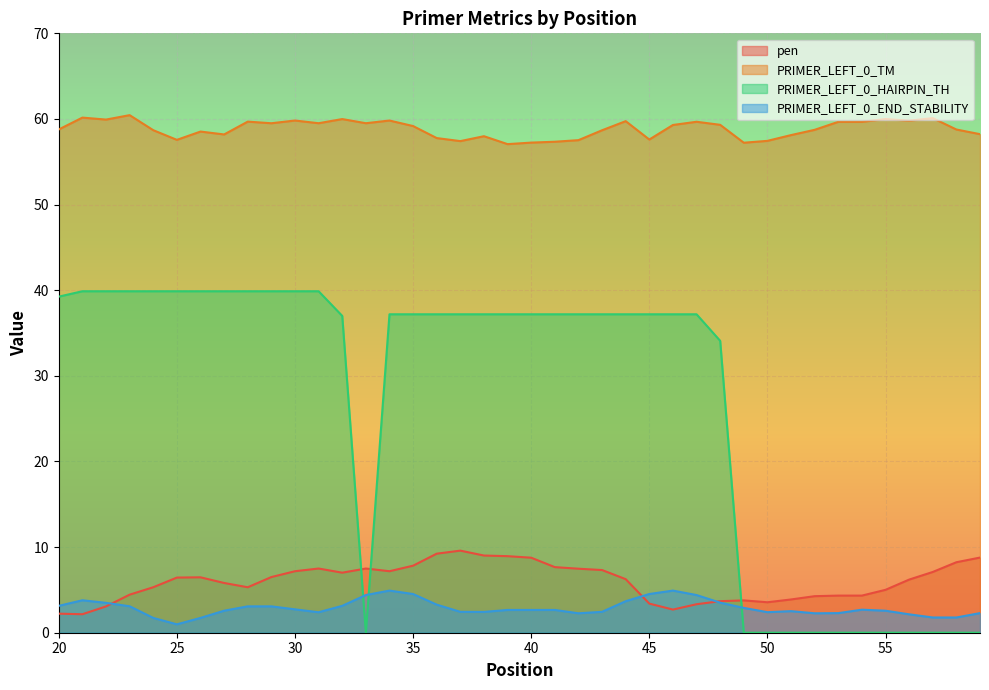

Which series has the largest total across all categories?

PRIMER_LEFT_0_TM